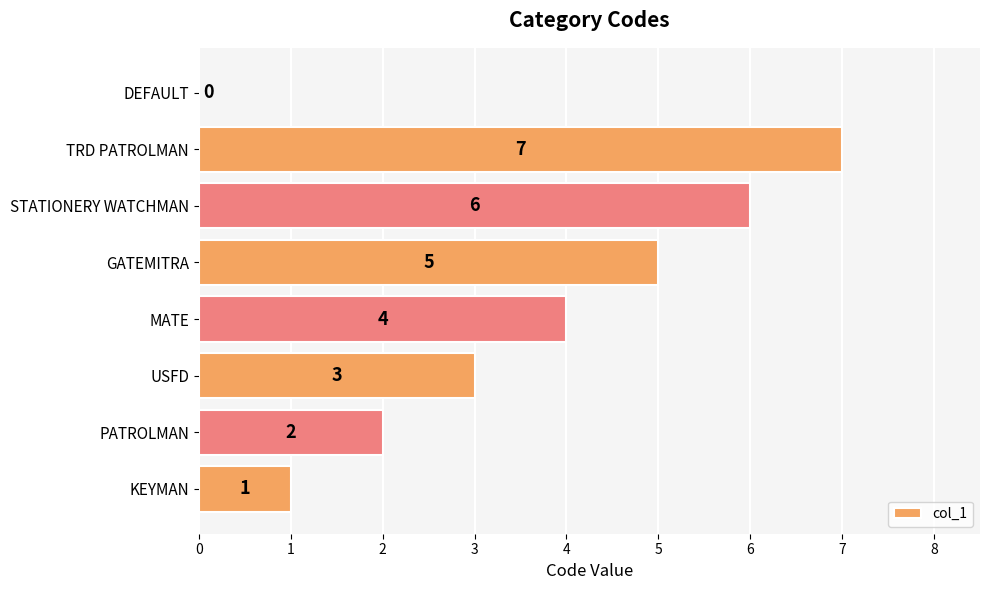

True or false: the data shows 1 at KEYMAN.

True